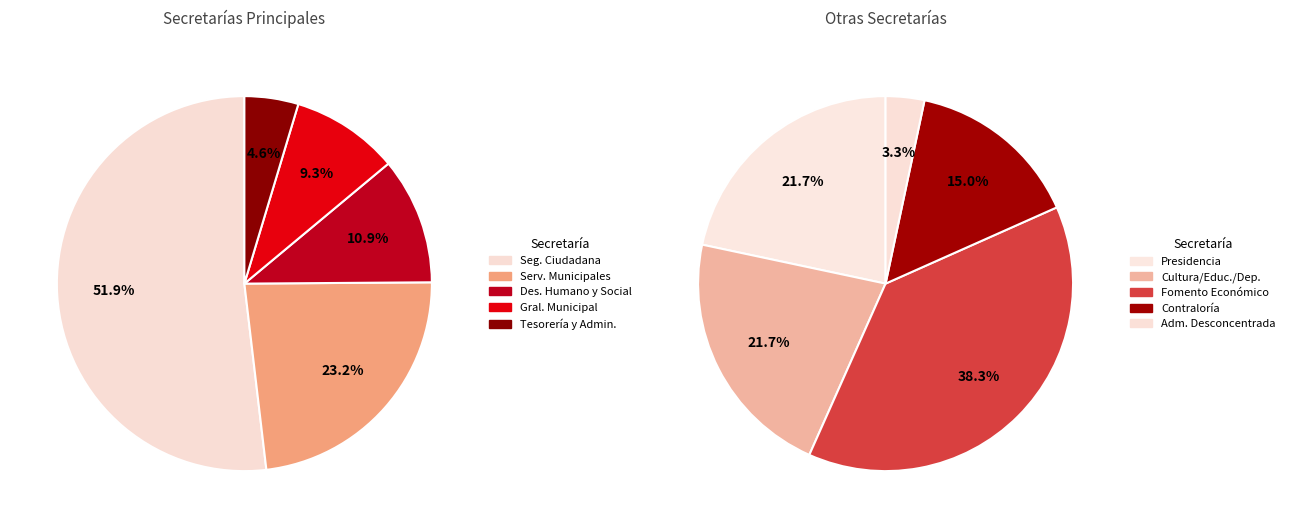

Rank the categories by value from highest to lowest.

SECRETARÍA DE SEGURIDAD CIUDADANA, SECRETARÍA DE SERVICIOS MUNICIPALES, SECRETARÍA DE DESARROLLO HUMANO Y SOCIAL, SECRETARÍA GENERAL MUNICIPAL, SECRETARÍA DE TESORERÍA Y ADMINISTRACIÓN, SECRETARÍA DE FOMENTO ECONÓMICO, PRESIDENCIA MUNICIPAL, SECRETARIA DE CULTURA, EDUCACIÓN, DEPORTE, CONTRALORÍA MUNICIPAL, ADMINISTRACIÓN PÚBLICA DESCONCENTRADA